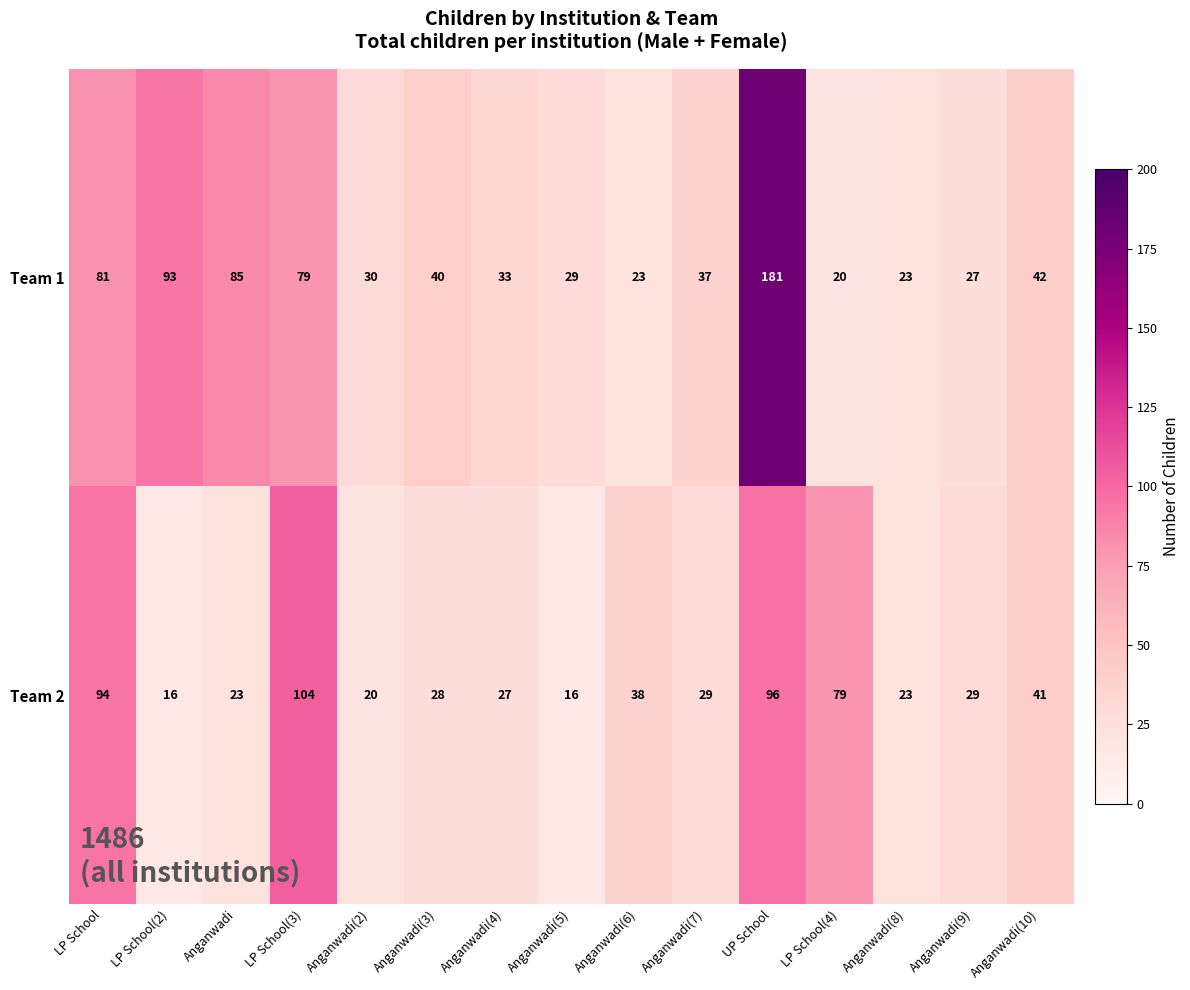

What is the difference between the maximum and second lowest values in the Team 2 series?

88